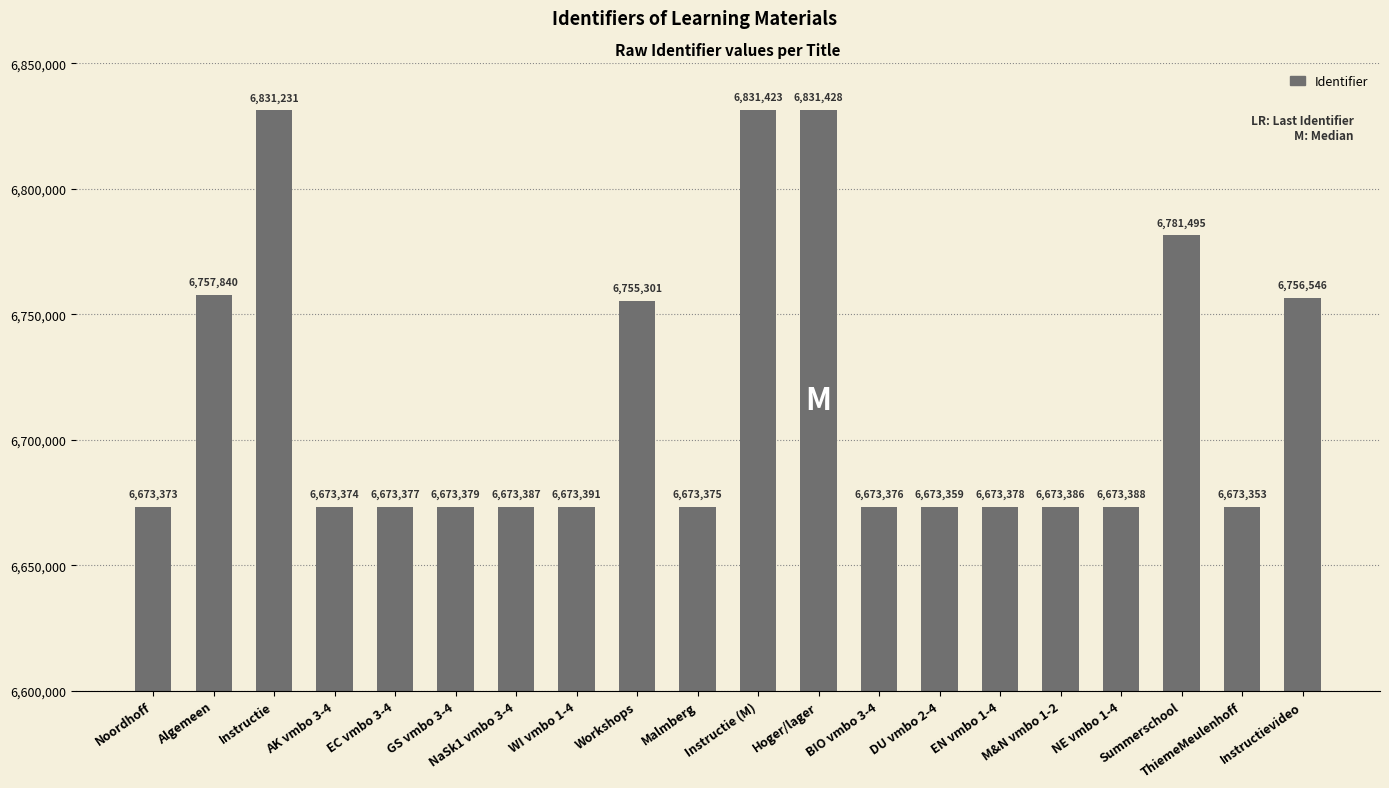

Which category has the highest value across all series?

Hoger/lager